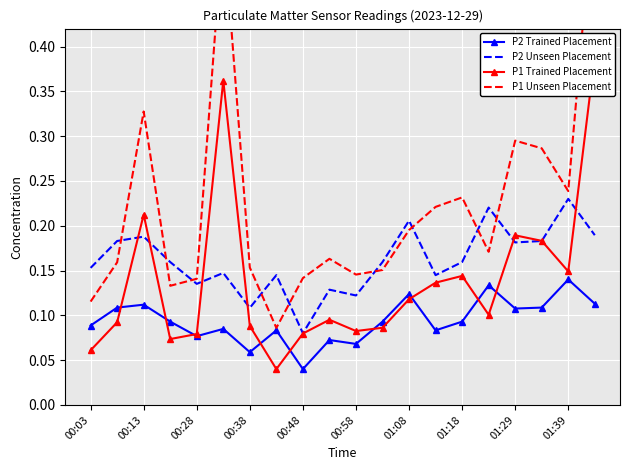

What is the highest value of the P2 Trained Placement series?

0.1